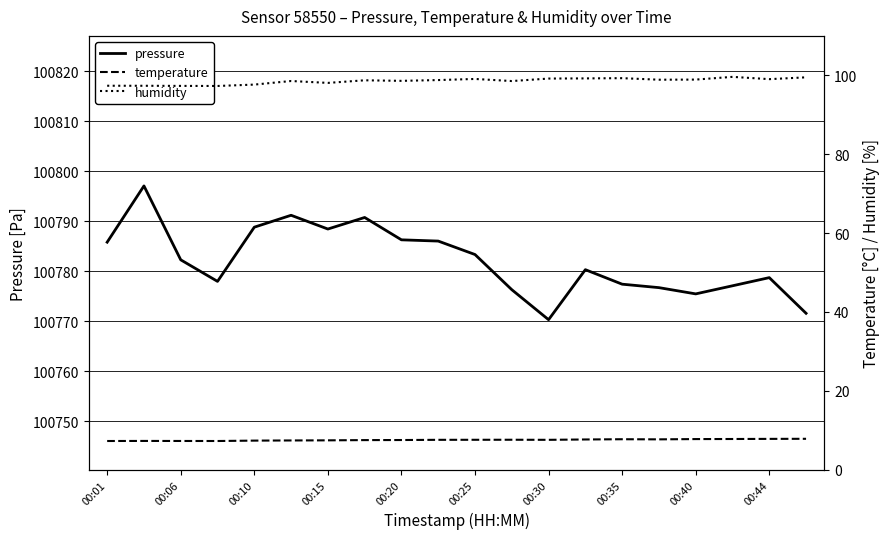

The value of pressure at 00:01 is 100785.8. True or false?

True